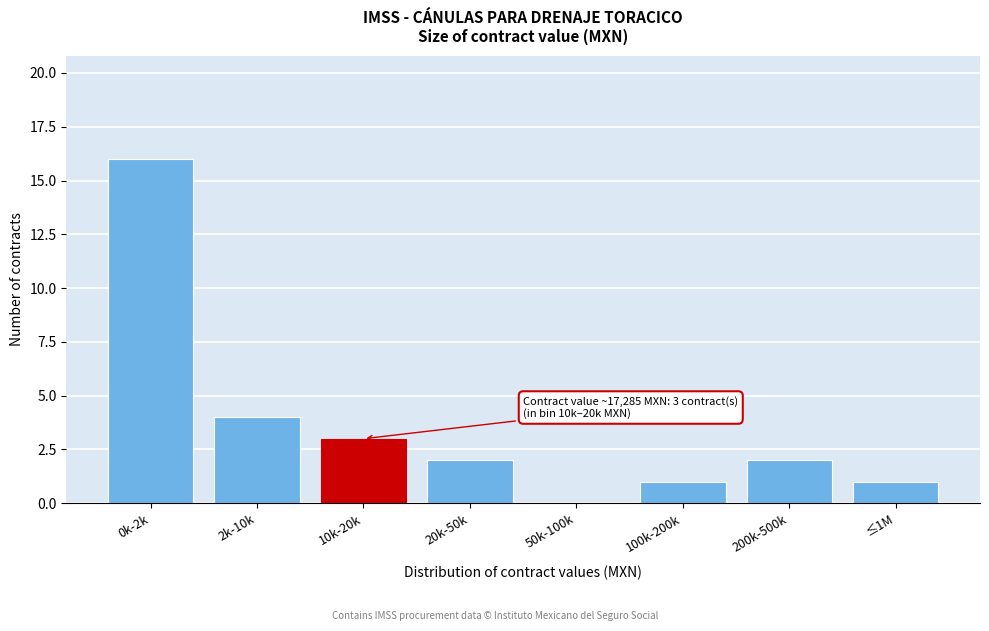

Reading right to left, what are all the values shown in this chart?

≤1M=1	200k-500k=2	100k-200k=1	50k-100k=0	20k-50k=2	10k-20k=3	2k-10k=4	0k-2k=16